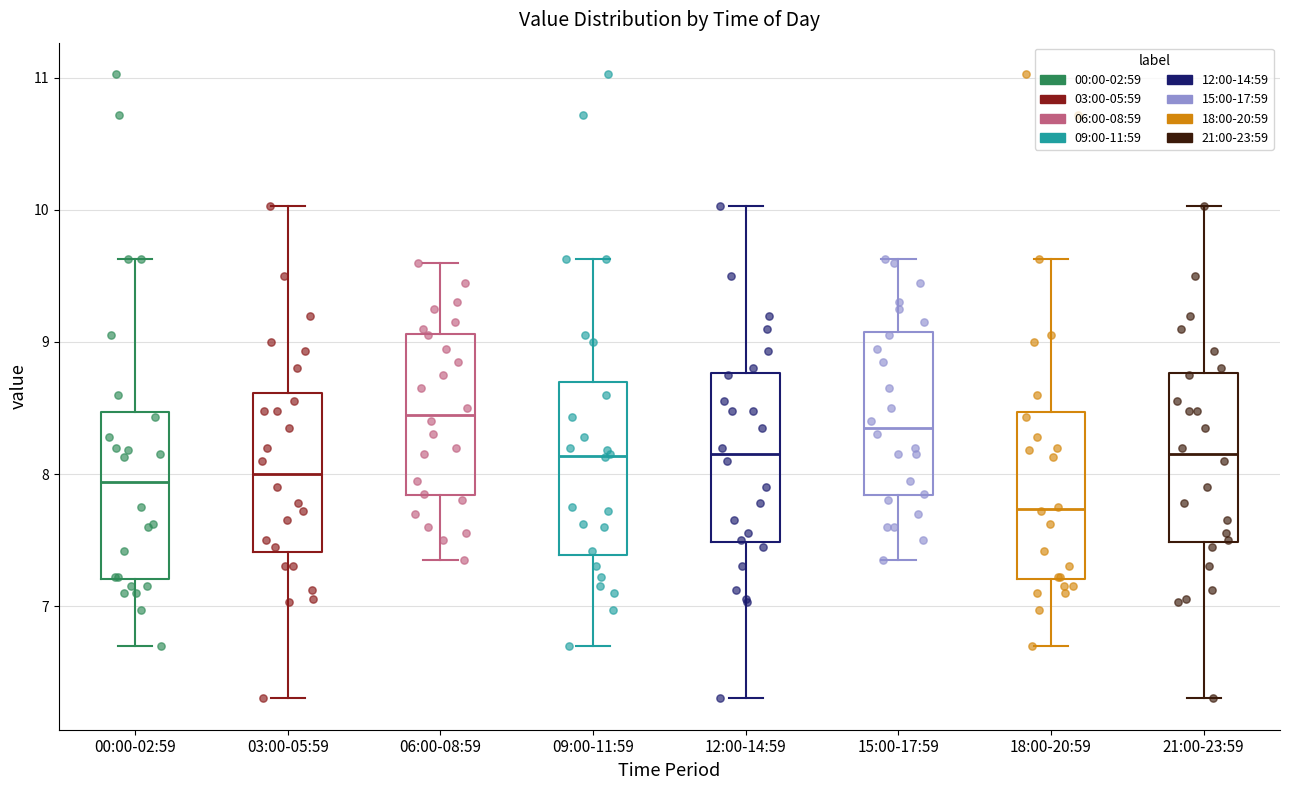

Reading left to right, read every box against the y-axis: the position of its median line, the range the box covers, and the ends of its whiskers. The values are not printed on the chart, so give them approximately, as read against the axis.

00:00-02:59: median 7.9, box 7.2 to 8.5, whiskers 6.7 to 9.6
03:00-05:59: median 8.0, box 7.4 to 8.6, whiskers 6.3 to 10.0
06:00-08:59: median 8.5, box 7.8 to 9.1, whiskers 7.4 to 9.6
09:00-11:59: median 8.1, box 7.4 to 8.7, whiskers 6.7 to 9.6
12:00-14:59: median 8.2, box 7.5 to 8.8, whiskers 6.3 to 10.0
15:00-17:59: median 8.4, box 7.8 to 9.1, whiskers 7.4 to 9.6
18:00-20:59: median 7.7, box 7.2 to 8.5, whiskers 6.7 to 9.6
21:00-23:59: median 8.2, box 7.5 to 8.8, whiskers 6.3 to 10.0